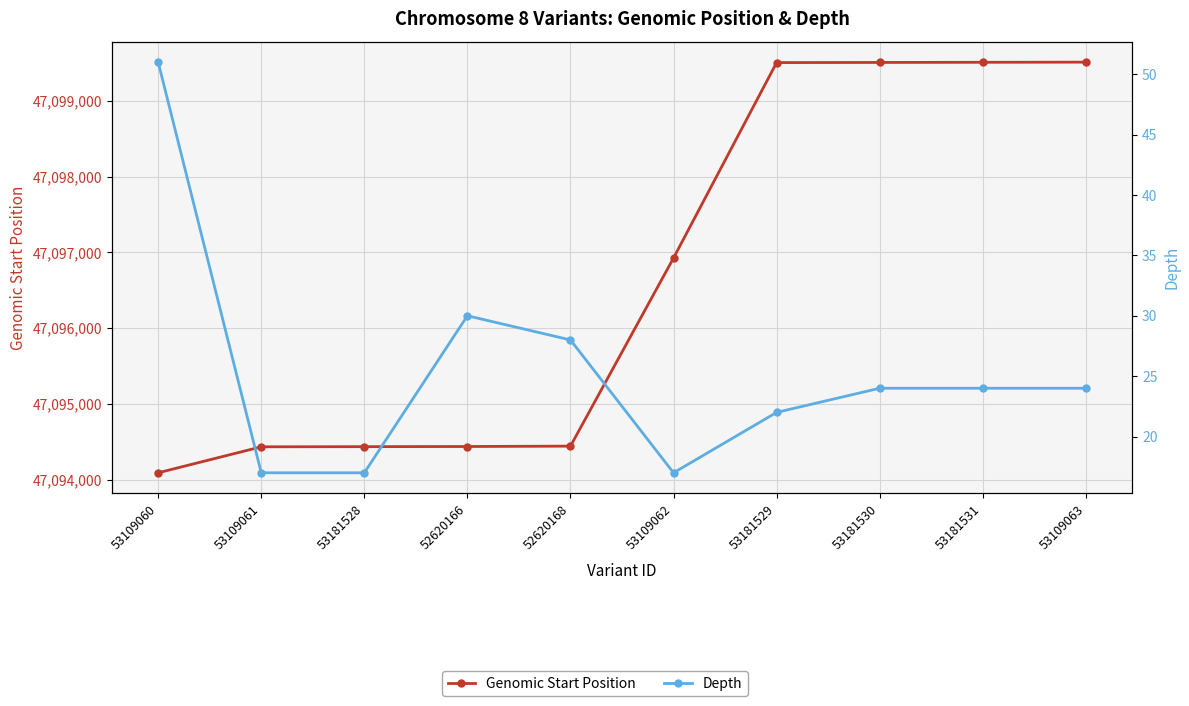

The Genomic Start Position series shows 20092444 at 53181529. True or false?

False